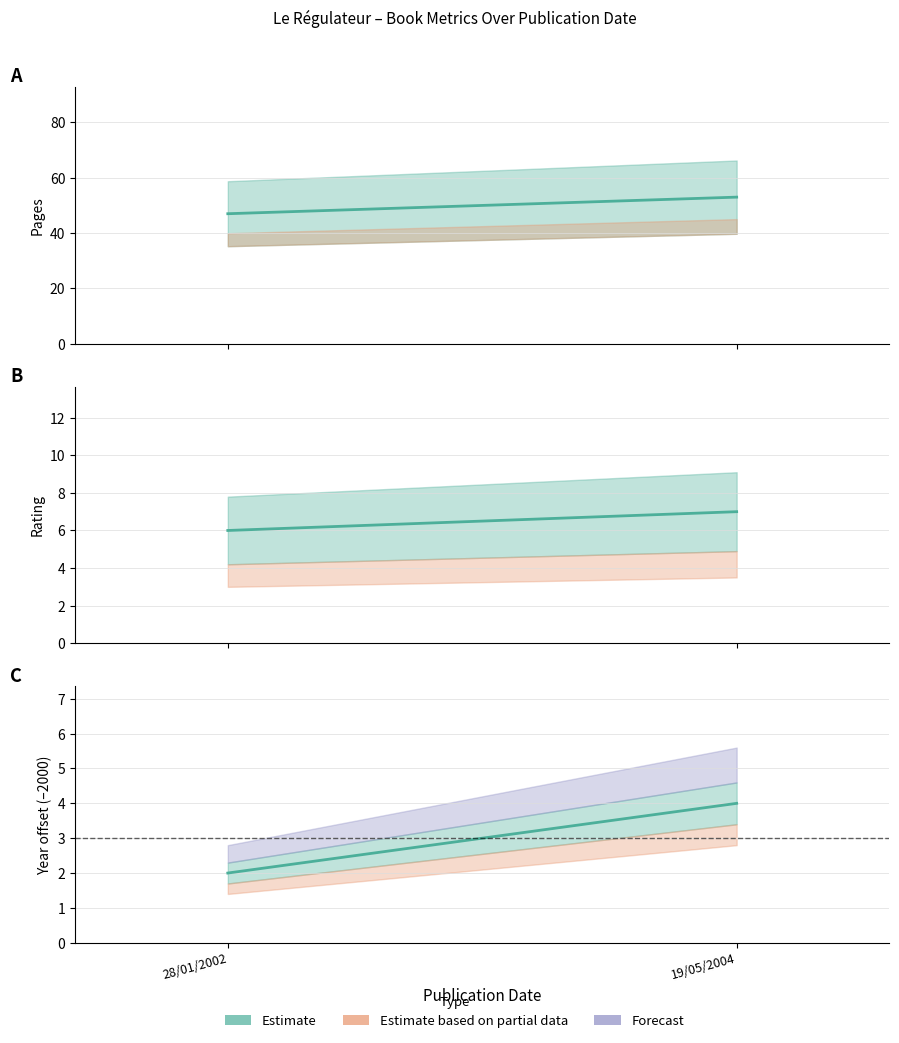

Reading left to right, transcribe all the data shown in this chart.

pages: 47	53
rating: 6	7
Estimate: 2	4